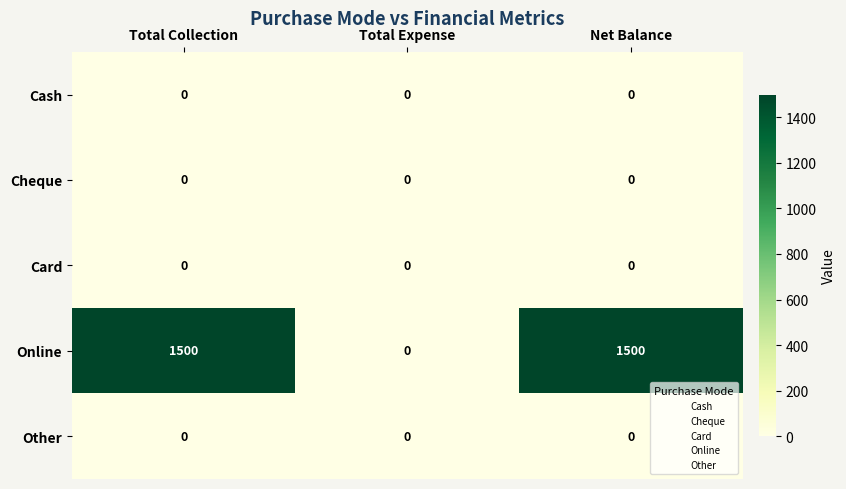

How many categories are shown in the chart?

3